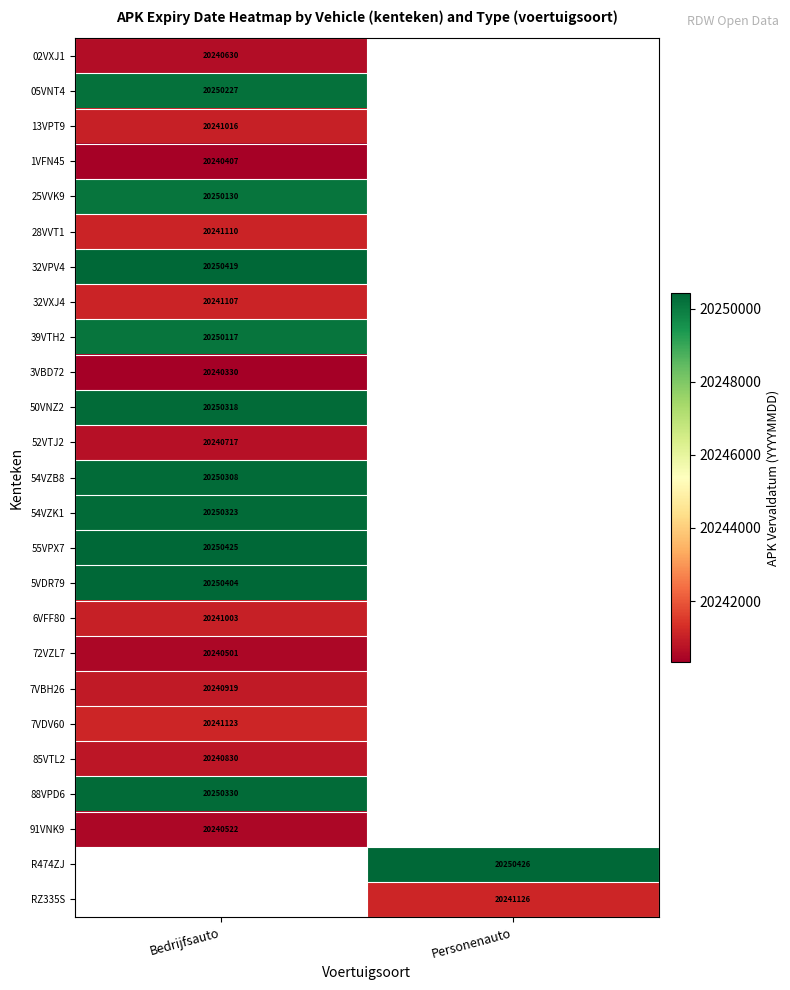

What is the maximum value shown in the chart?

20250426.0